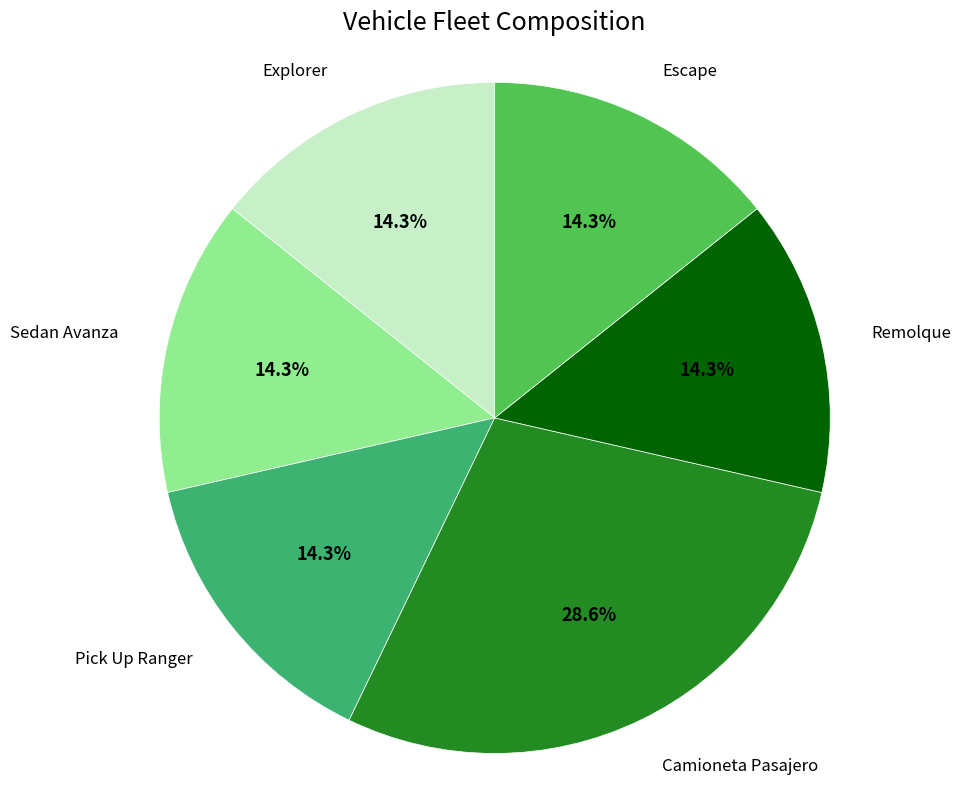

Which slice is the largest?

Camioneta Pasajero